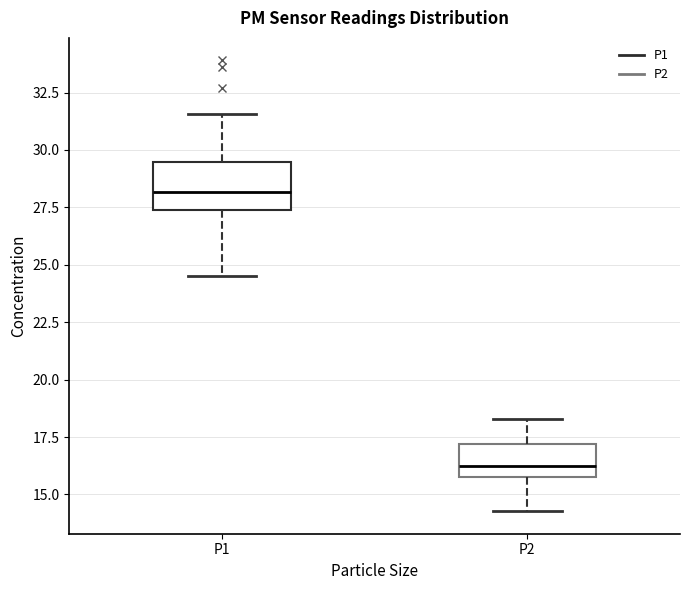

Reading left to right, transcribe this box plot: for each box, give where its median line is, the range the box spans, and where its two whiskers end, as read against the y-axis. The values are not printed on the chart, so give them approximately, as read against the axis.

P1: median 28.0, box 27.5 to 29.5, whiskers 24.5 to 31.5
P2: median 16.5, box 16.0 to 17.0, whiskers 14.5 to 18.5